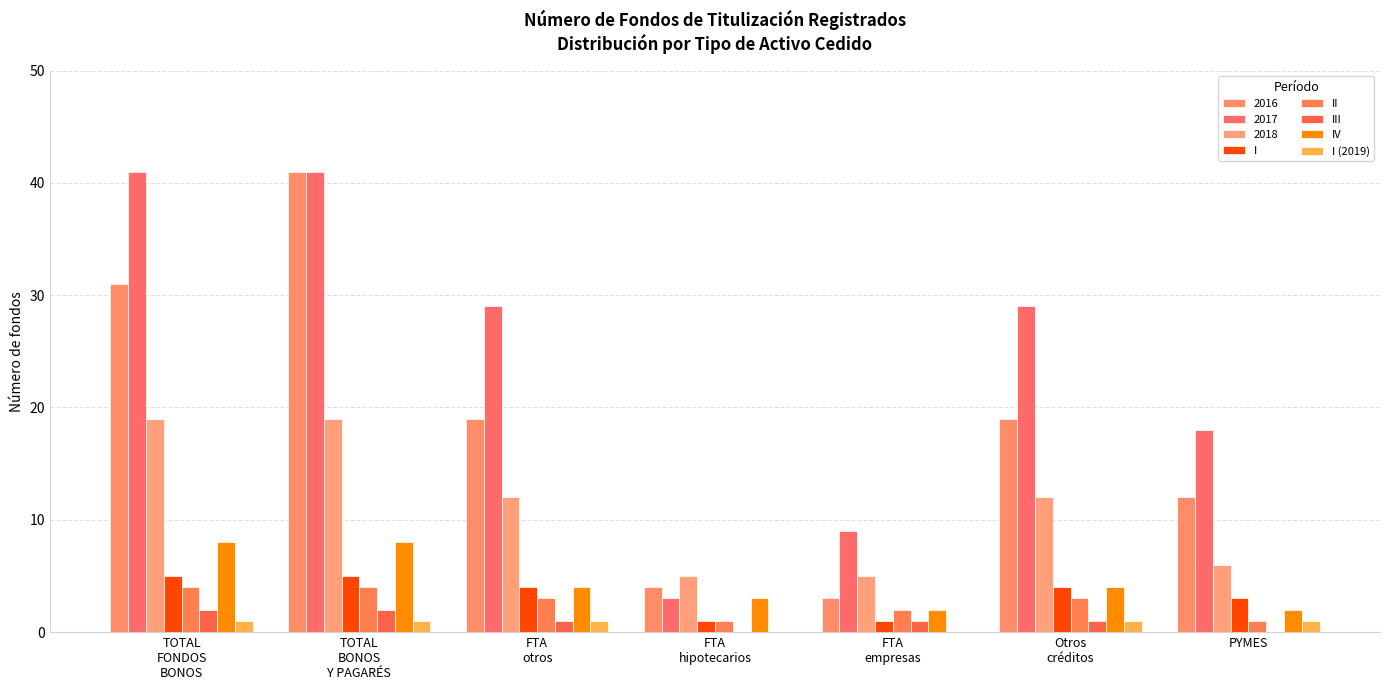

What is the label of the 2nd bar from the right?

Otros
créditos